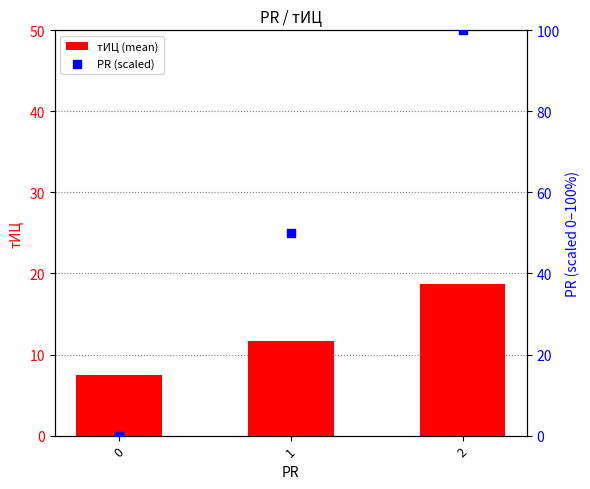

Is the value of PR (scaled) at 0 greater than the value of тИЦ (mean) at 0?

No